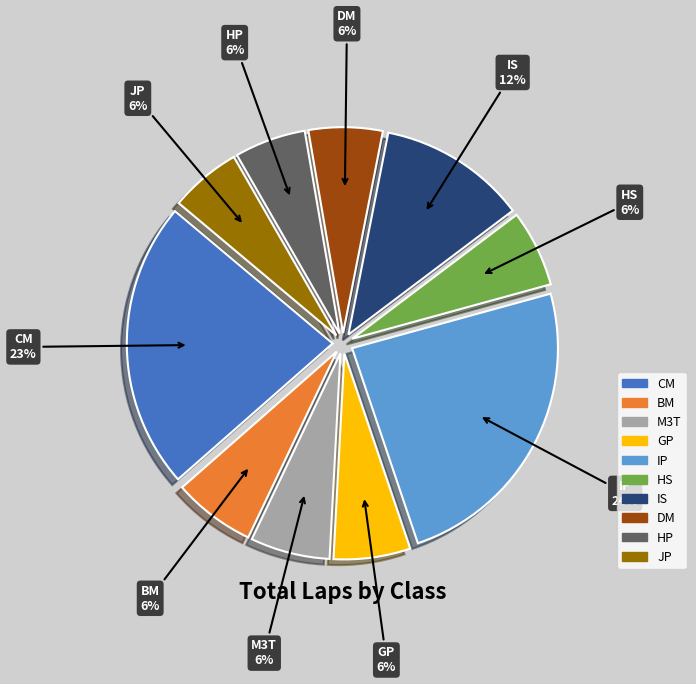

To the nearest percent, what is the difference between the largest and smallest slice percentages?

18%